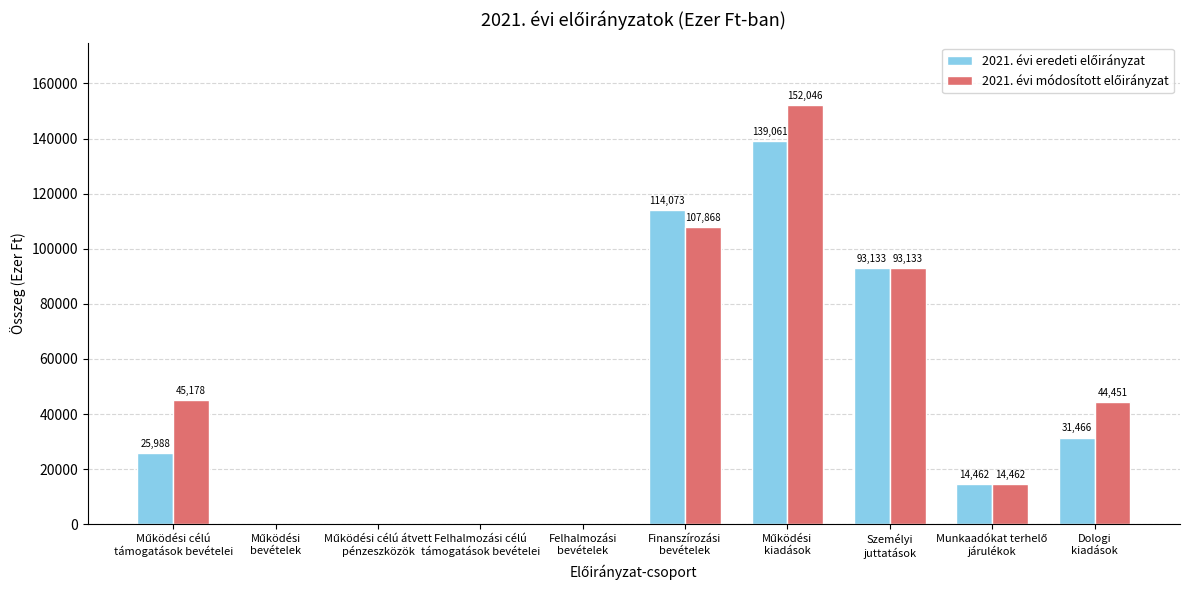

Rank the series at Működési
bevételek from highest to lowest value.

2021. évi eredeti előirányzat, 2021. évi módosított előirányzat